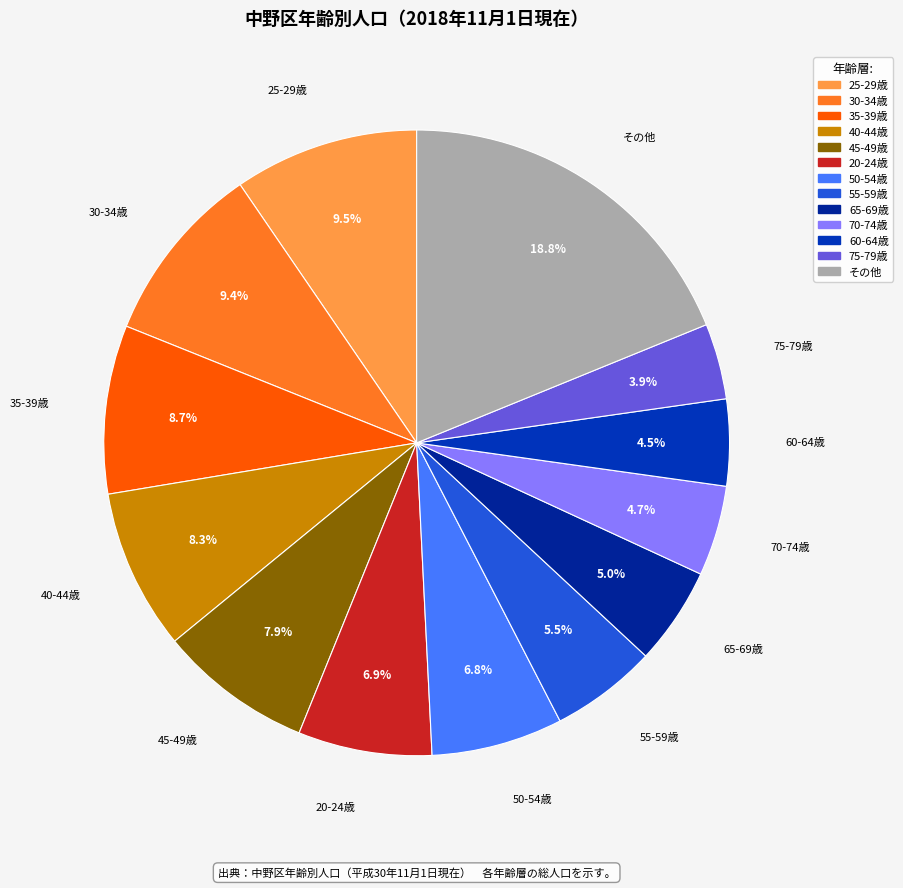

Does any single category account for the majority?

No